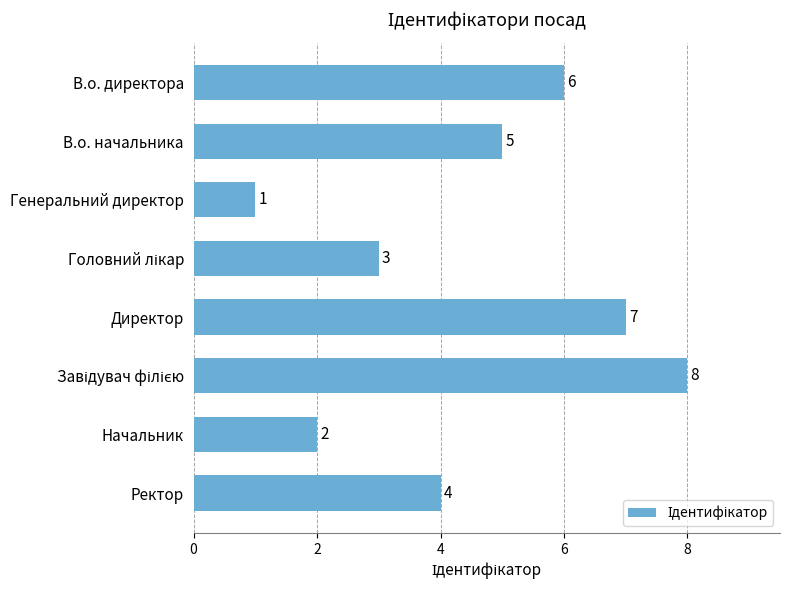

What is the change in value from Генеральний директор to Директор?

+6